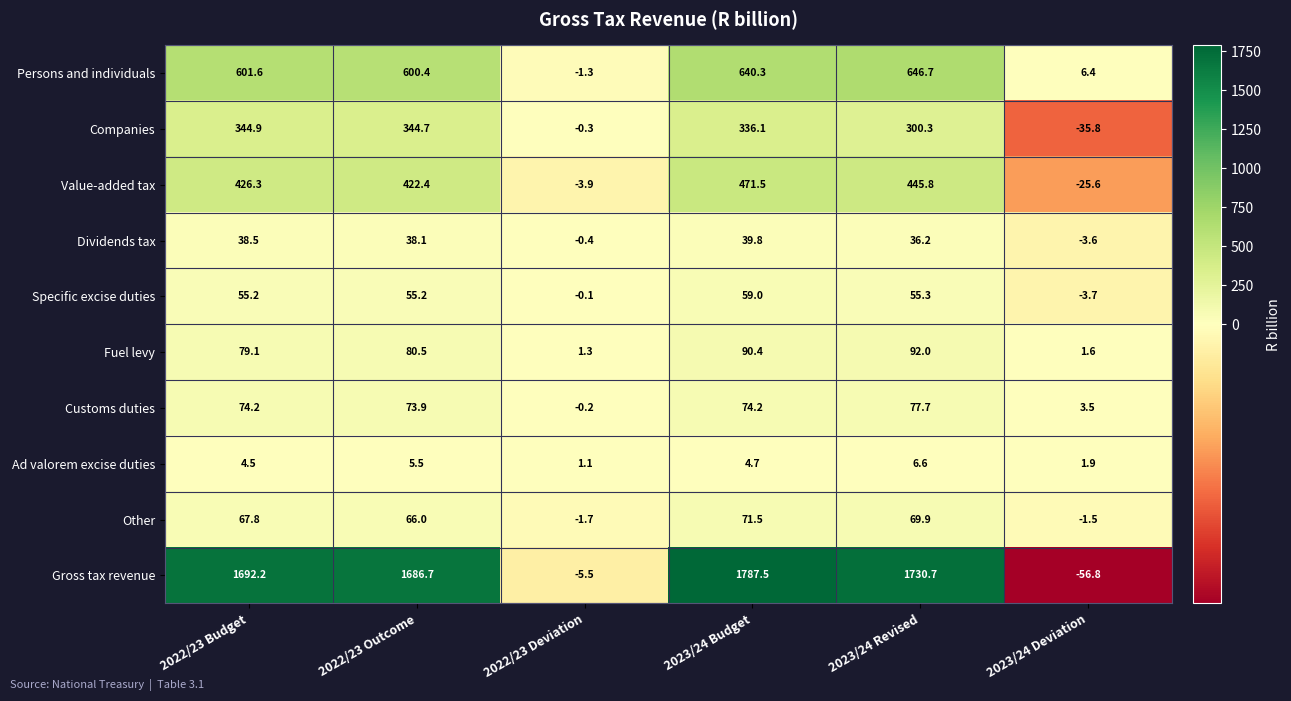

How many categories are shown in the chart?

6